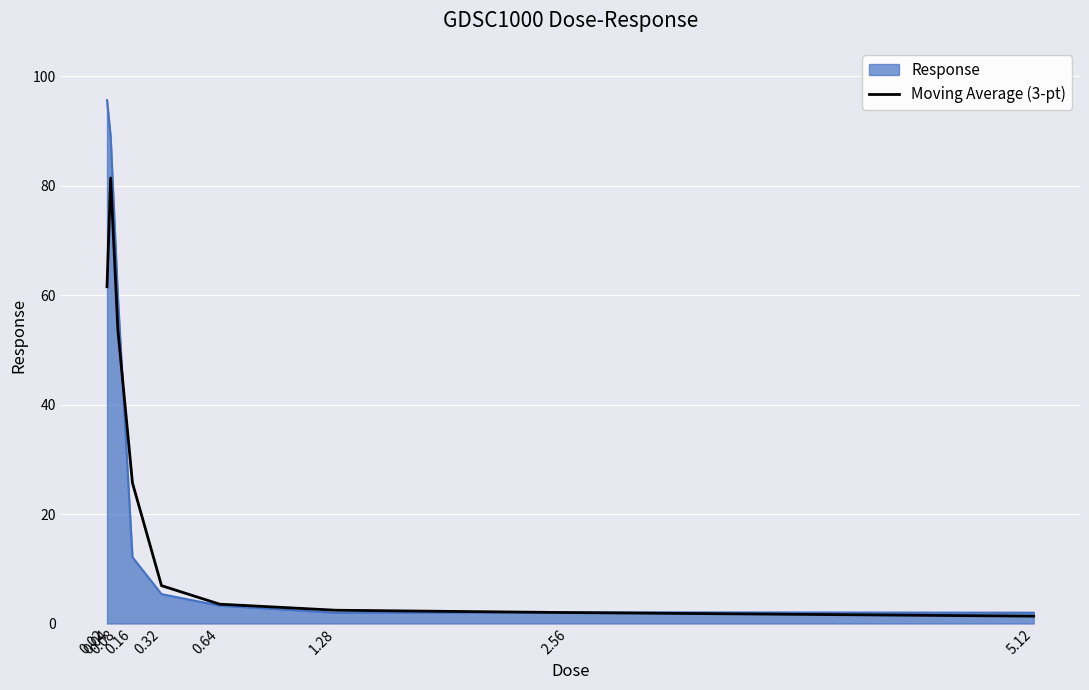

Rank the series by their maximum value, from highest to lowest.

Response, Moving Average (3-pt)